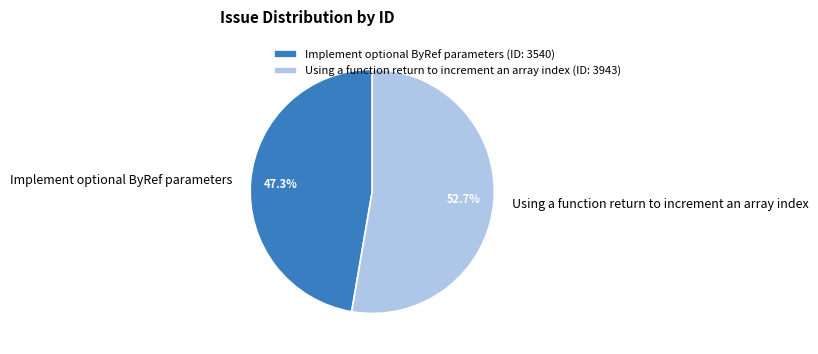

The Implement optional ByRef parameters slice represents 32% of the pie. True or false?

False